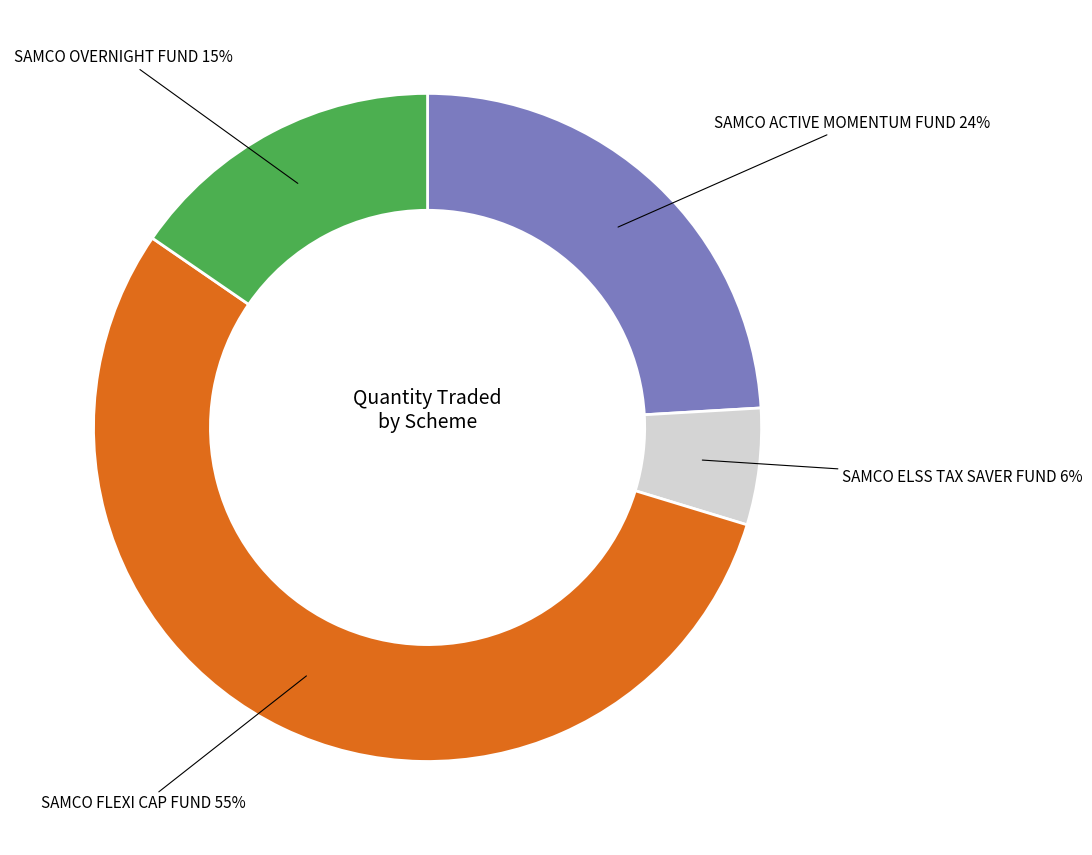

Is it true that SAMCO FLEXI CAP FUND is 55% of the pie?

True